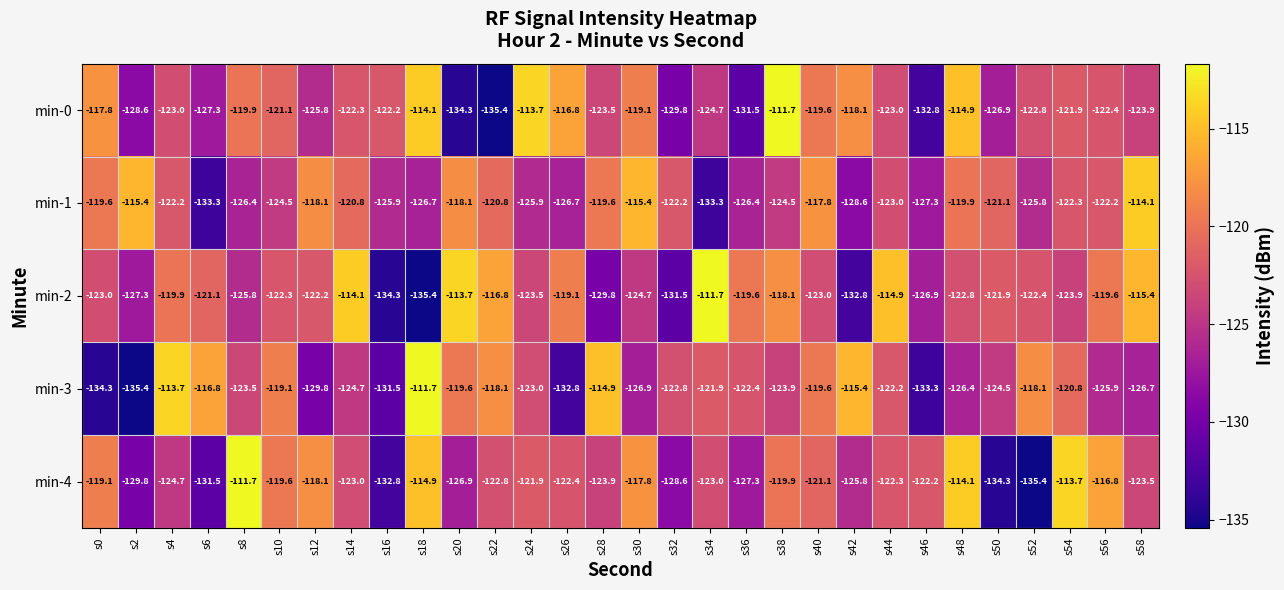

How many values in the min-3 series exceed -122?

12